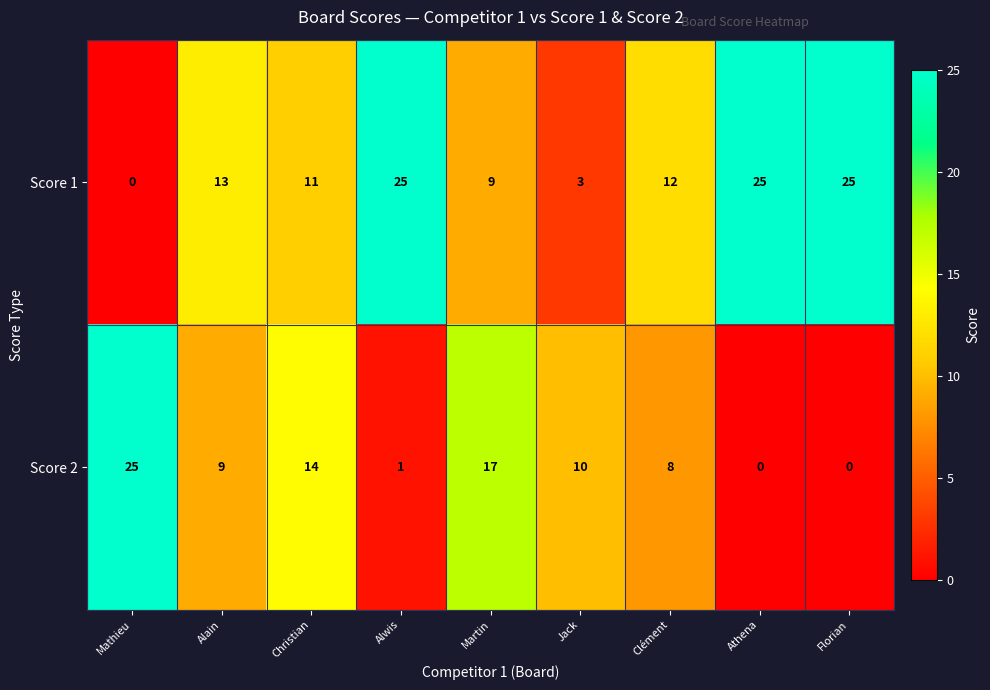

List the series in order of their overall mean, highest first.

Score 1, Score 2